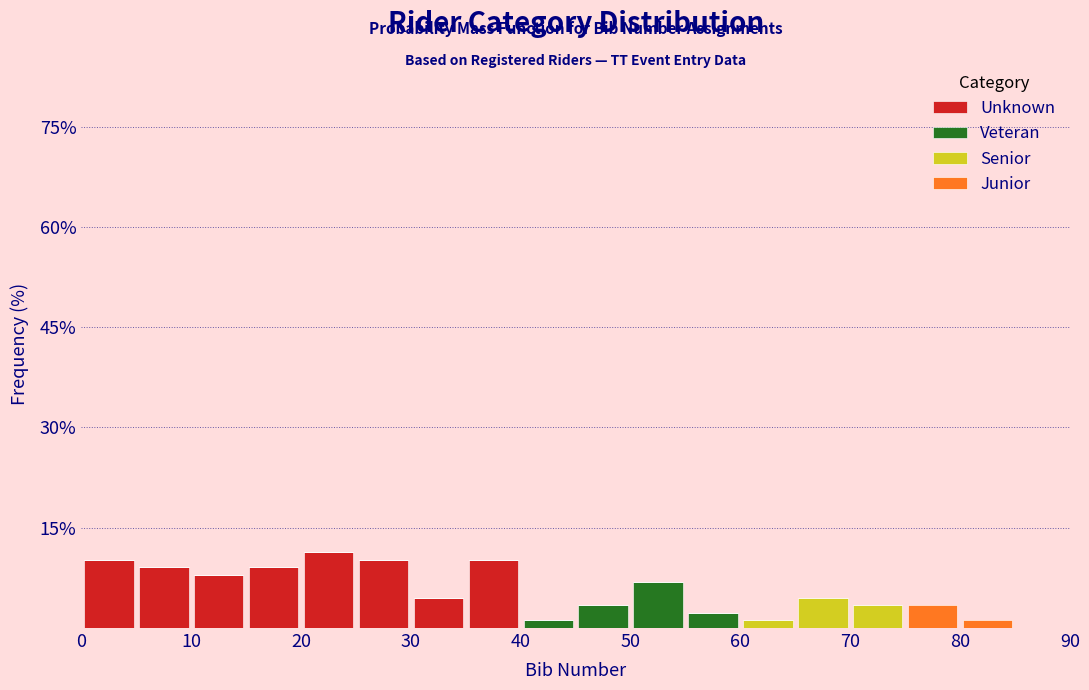

Reading left to right, list every stacked bar in this chart as the range it spans on the x-axis followed by its total height. The values are not printed on the chart, so give them approximately, as read against the axis.

0 to 5: 10
5 to 10: 10
10 to 15: 8
15 to 20: 10
20 to 25: 12
25 to 30: 10
30 to 35: 4
35 to 40: 10
40 to 45: under 2
45 to 50: 4
50 to 55: 6
55 to 60: 2
60 to 65: under 2
65 to 70: 4
70 to 75: 4
75 to 80: 4
80 to 85: under 2
85 to 90: 0